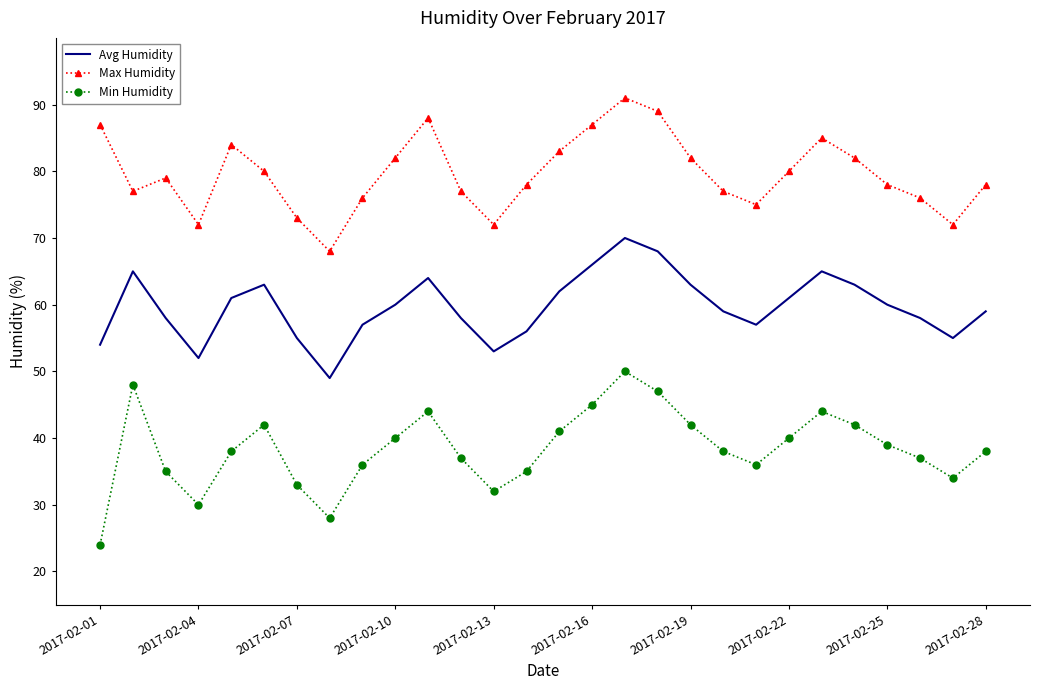

True or false: Max Humidity and Avg Humidity intersect in this chart.

False